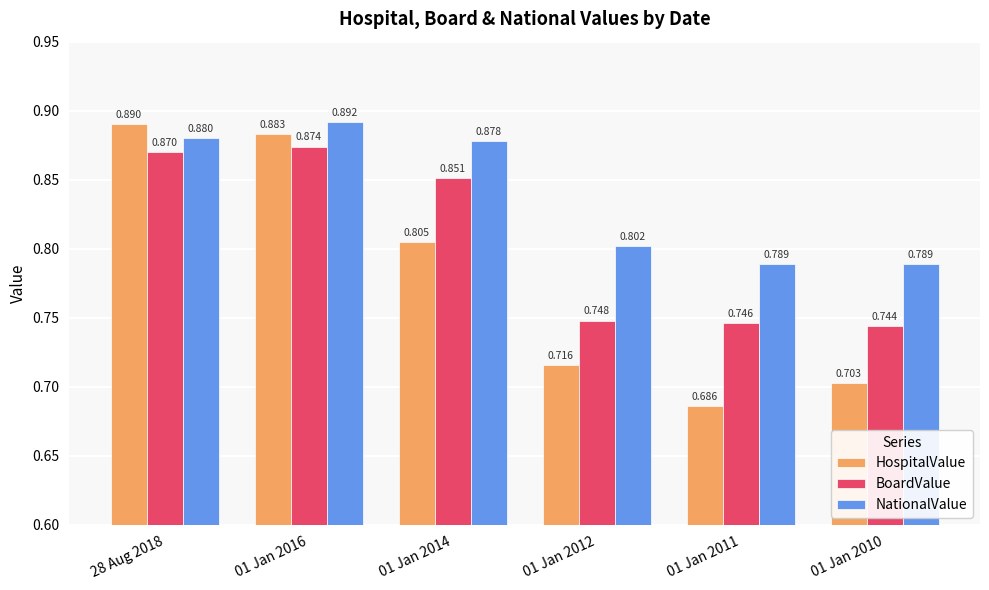

What is the label of the 6th bar from the left?

01 Jan 2010